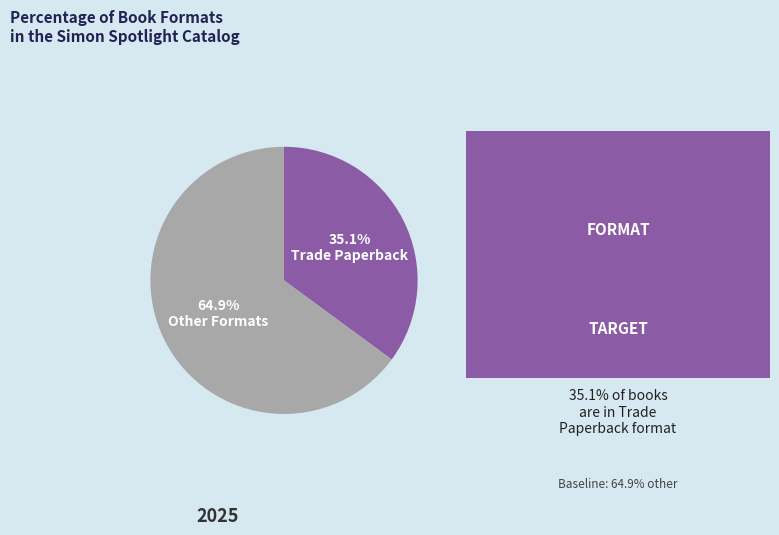

Is there any slice that represents more than half of the pie?

Yes